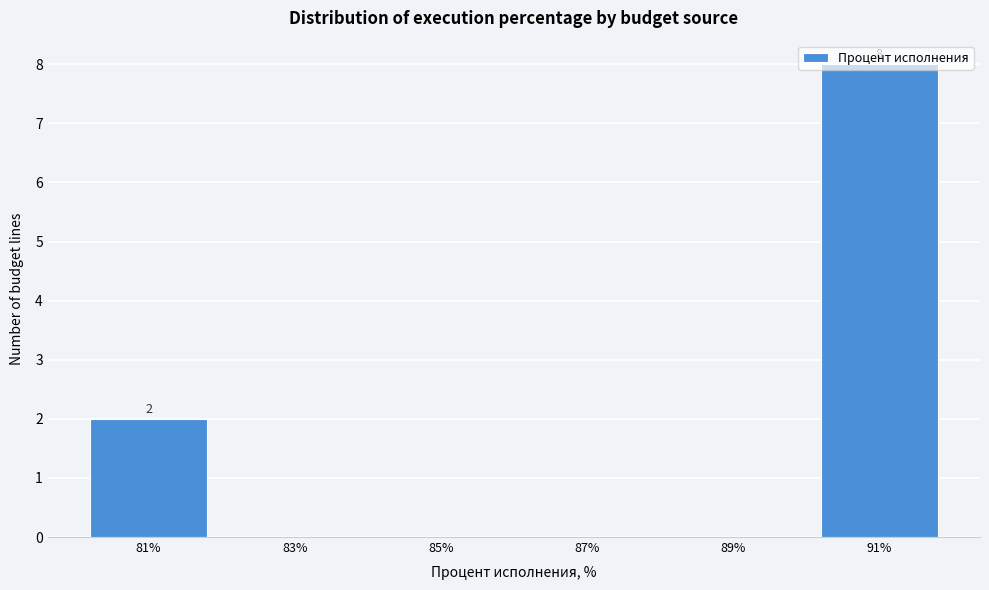

What is the maximum value shown in the chart?

8